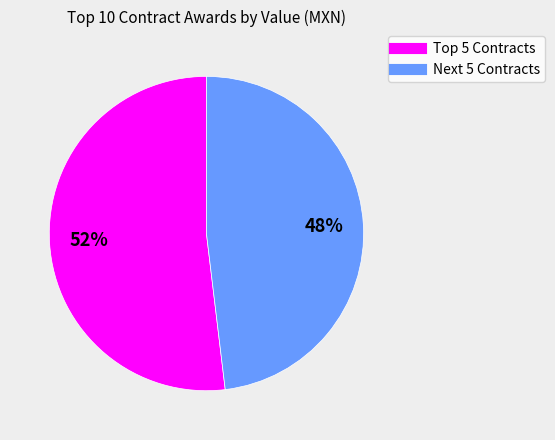

To the nearest percent, what is the average slice percentage?

50%